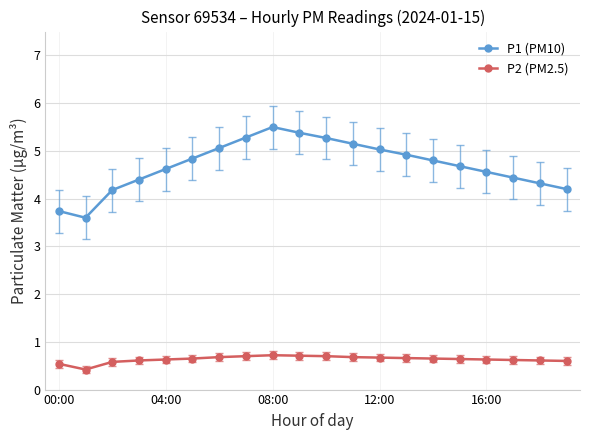

Rank the series by their maximum value, from highest to lowest.

P1 (PM10), P2 (PM2.5)